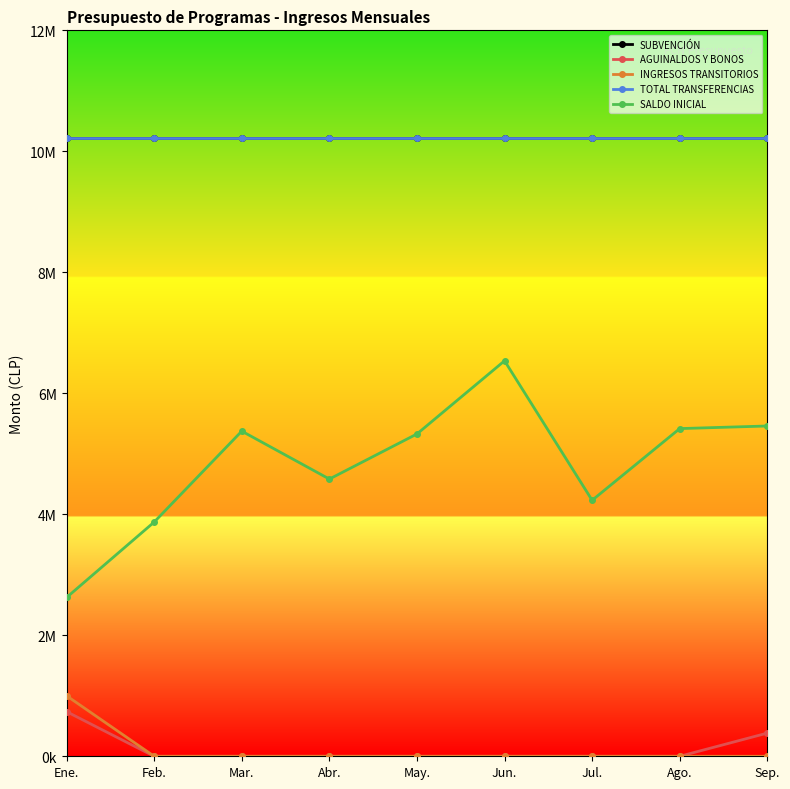

List the series in order of their peak value, lowest first.

AGUINALDOS Y BONOS, INGRESOS TRANSITORIOS, SALDO INICIAL, SUBVENCIÓN, TOTAL TRANSFERENCIAS